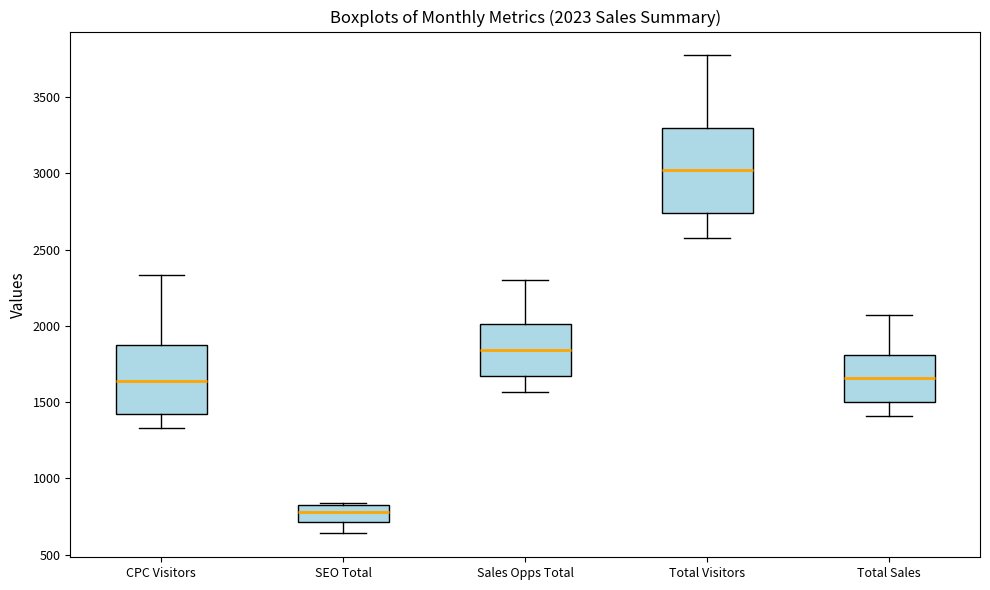

Comparing the boxes themselves (not the whiskers), which one is the tallest?

Total Visitors